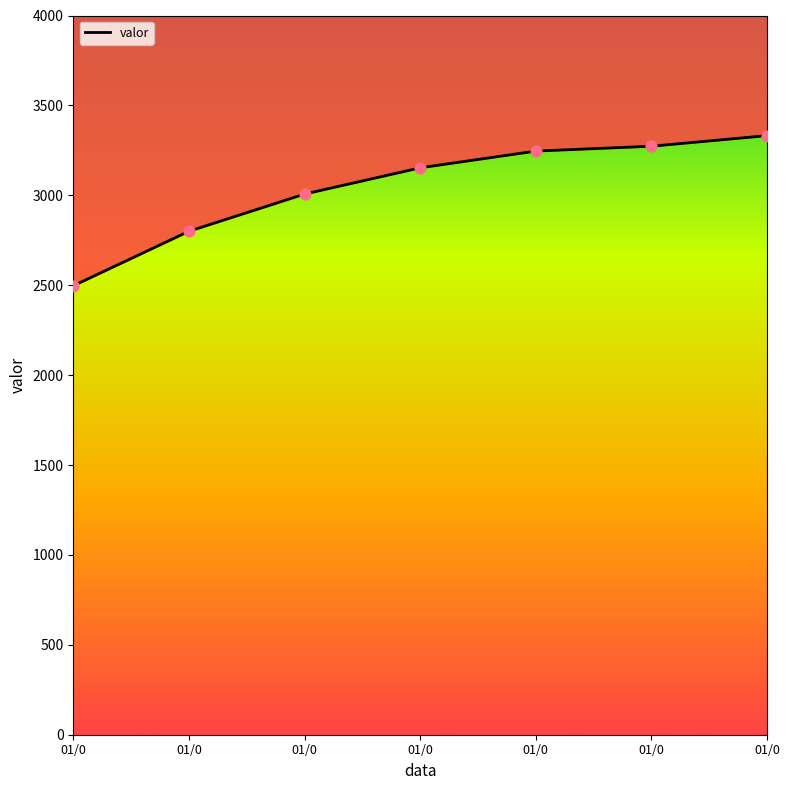

What is the change in value from 01/0 to 01/0?

+656